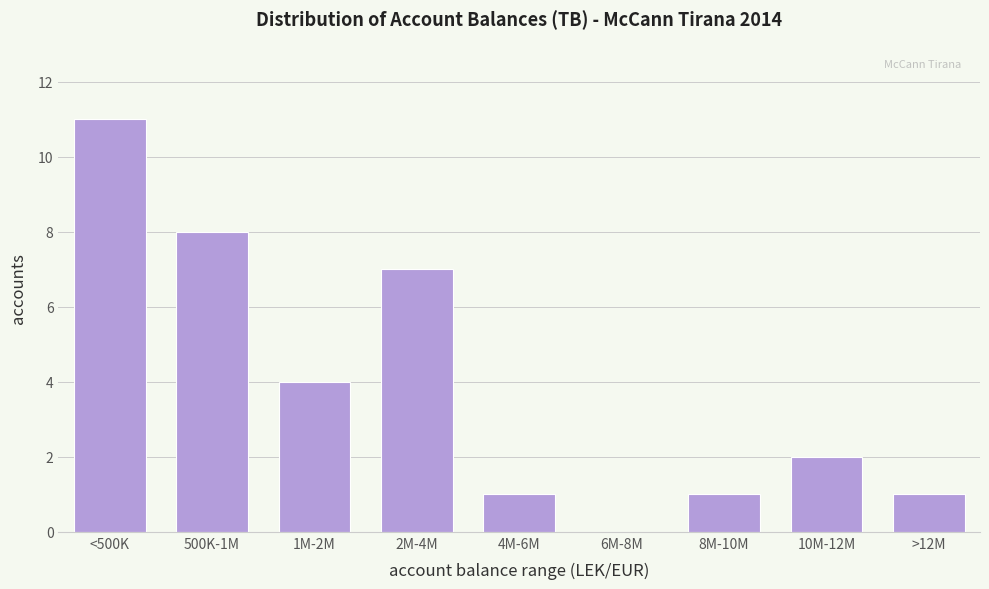

Reading right to left, what are all the values shown in this chart?

>12M=1	10M-12M=2	8M-10M=1	6M-8M=0	4M-6M=1	2M-4M=7	1M-2M=4	500K-1M=8	<500K=11